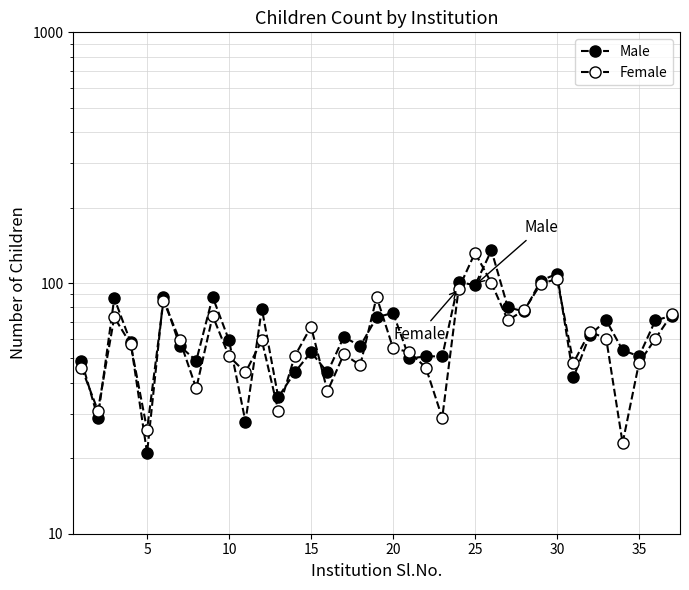

After their last crossing, which series has the higher values: Male or Female?

Female